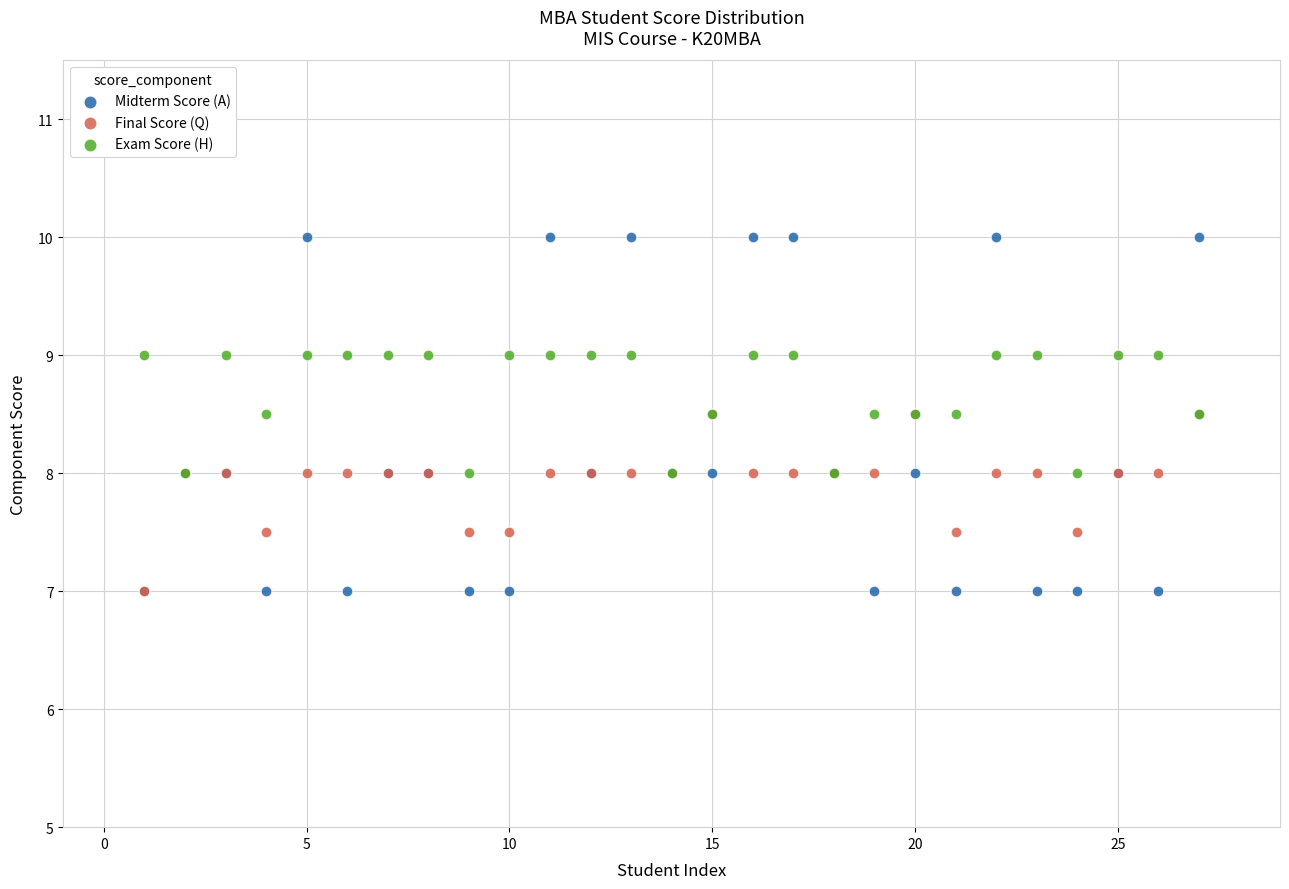

What are all the series names shown in the legend?

Midterm Score (A), Final Score (Q), Exam Score (H)